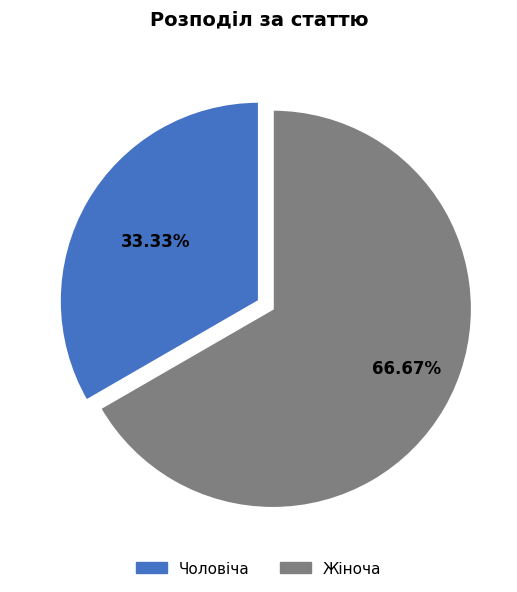

The Жіноча slice represents 67% of the pie. True or false?

True